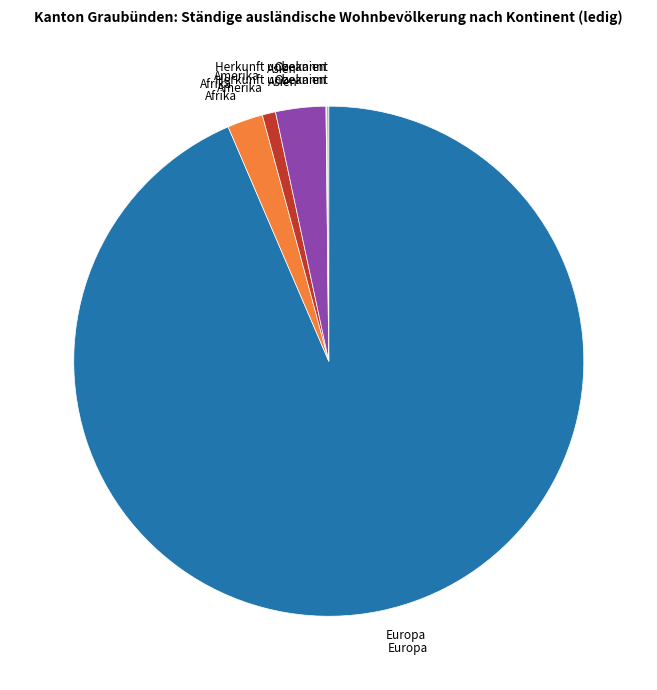

Is it true that Amerika is 11% of the pie?

False